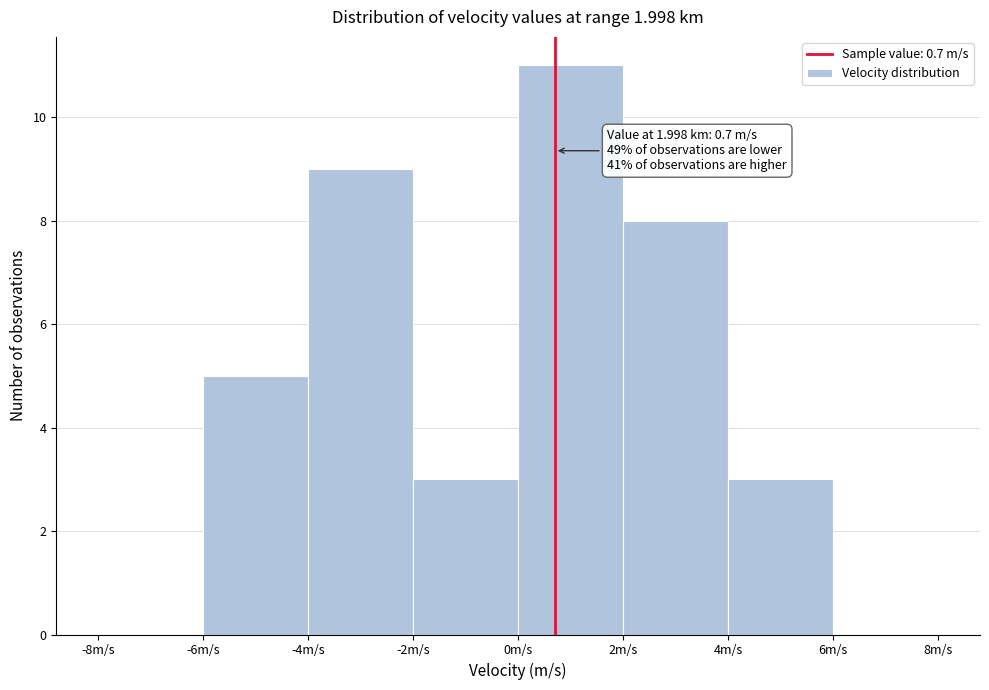

Which range on the x-axis has the tallest bar?

0 to 2